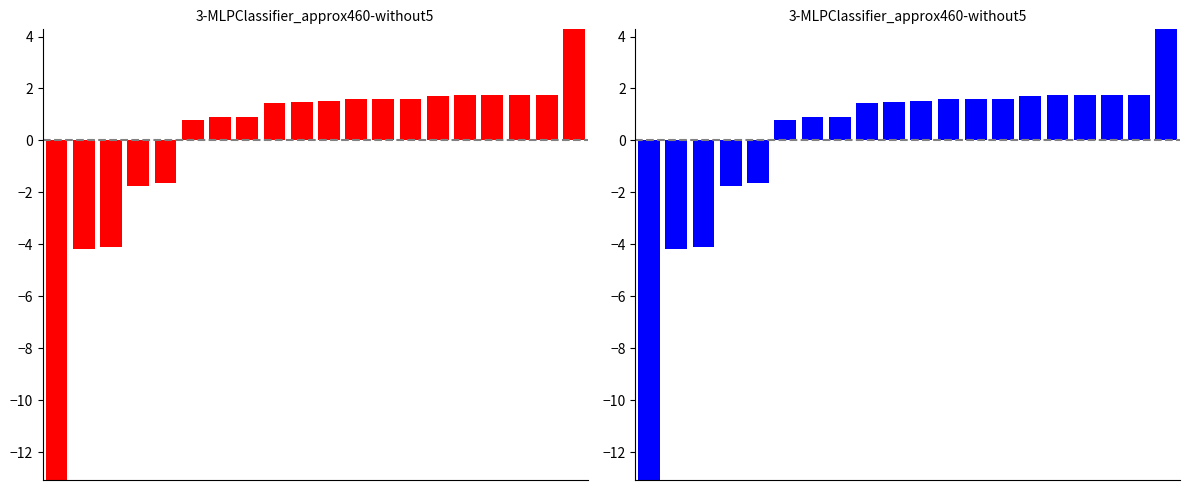

What is the sum of all values?

261.5